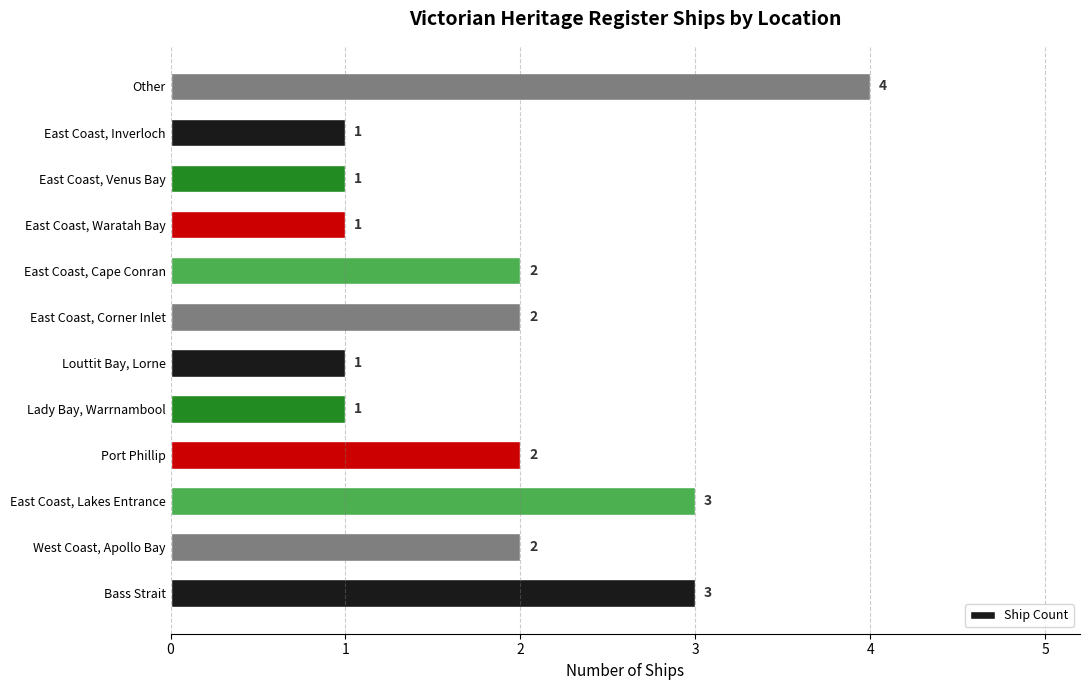

True or false: the data shows 2 at Lady Bay, Warrnambool.

False